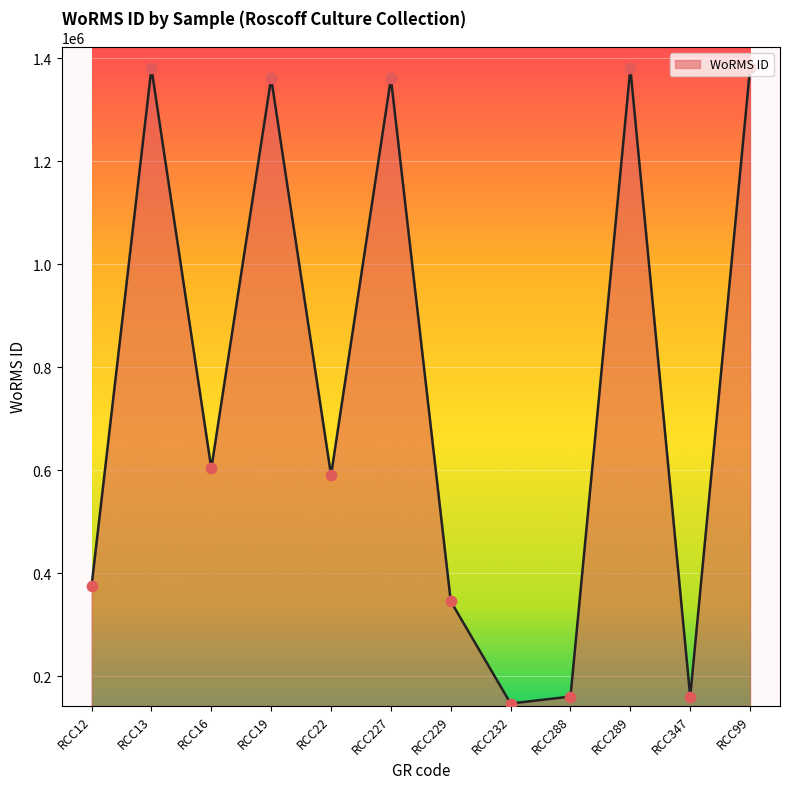

What is the ratio of the value at RCC229 to the value at RCC99?

0.3